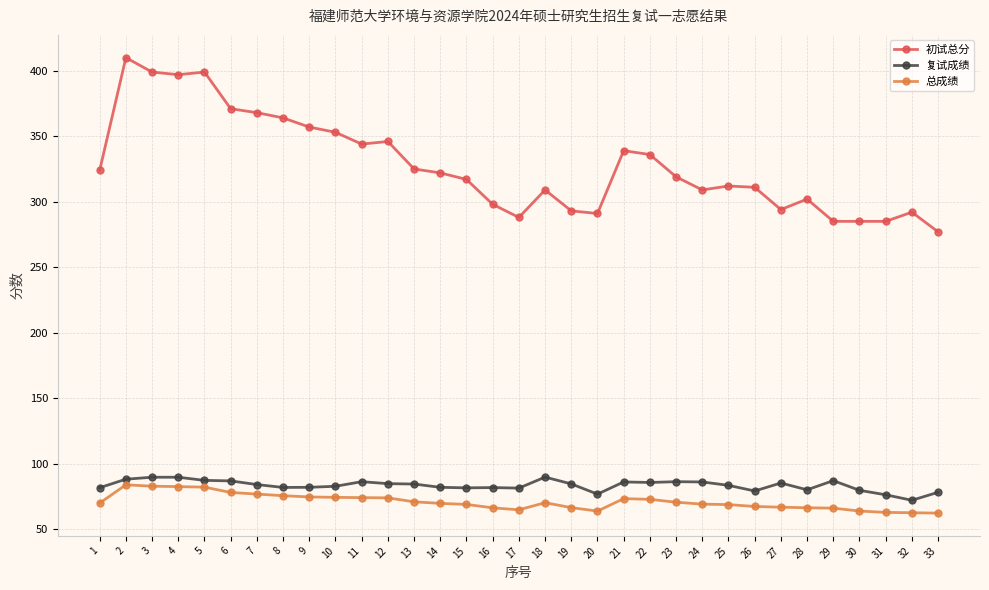

What is the approximate value of 复试成绩 at 6?

86.8